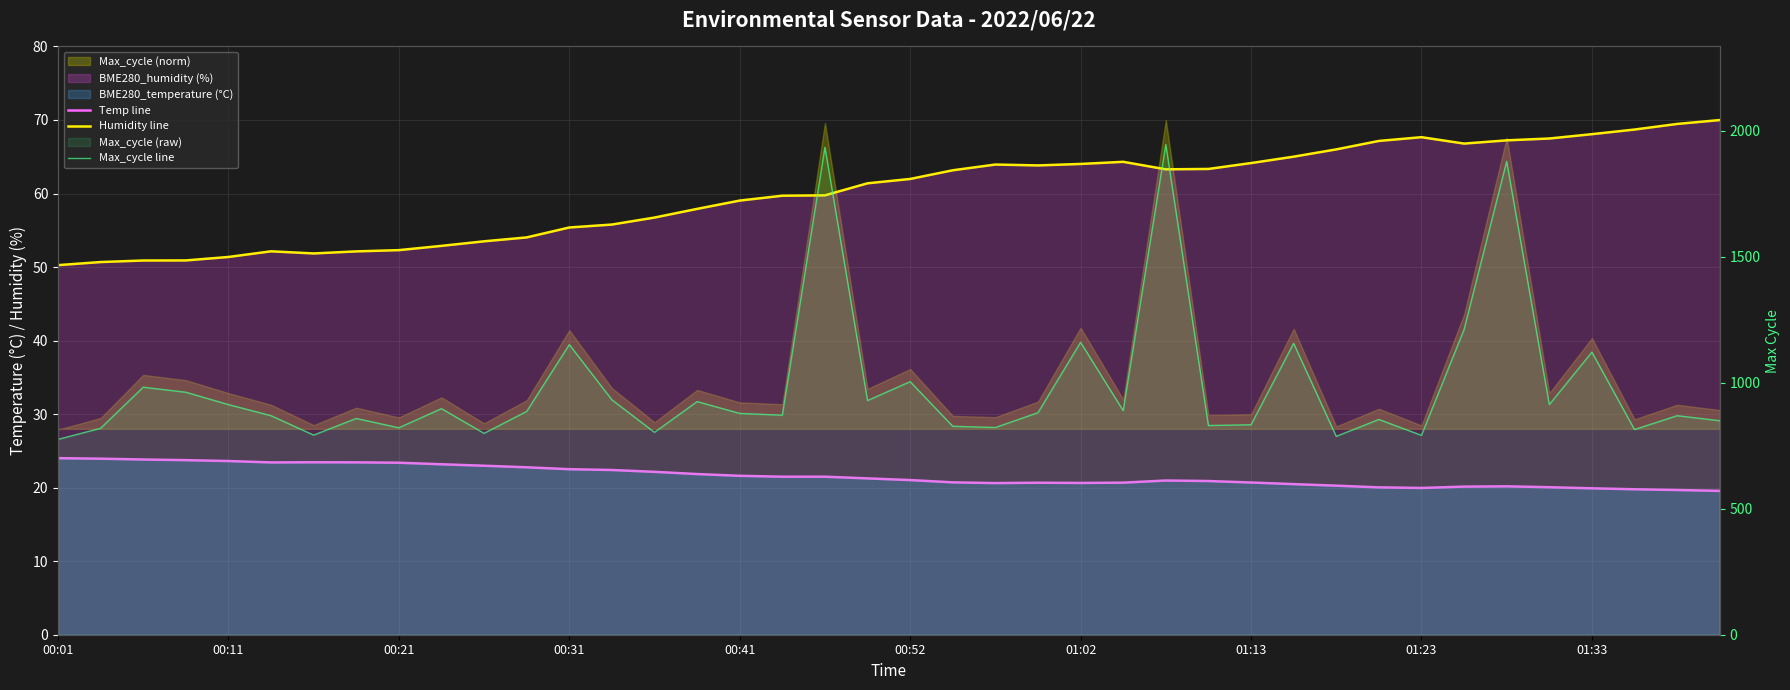

What is the maximum value for Max_cycle line?

1945.0